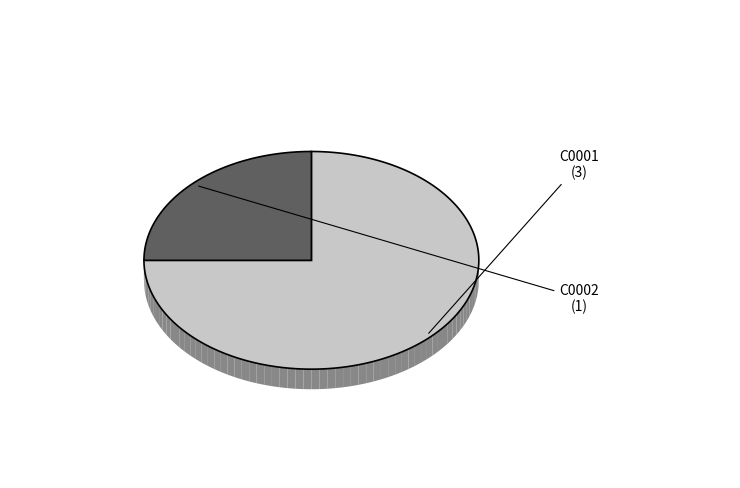

The C0001 slice represents 64% of the pie. True or false?

False